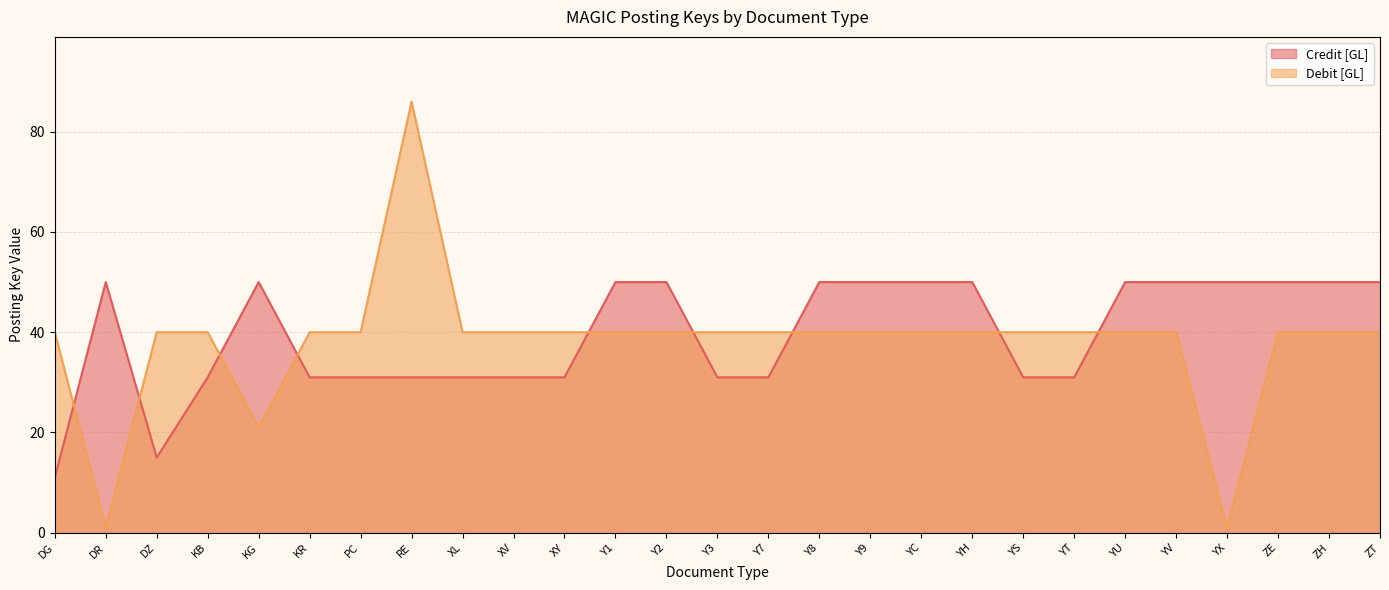

How many data points in Debit [GL] are less than 40?

3